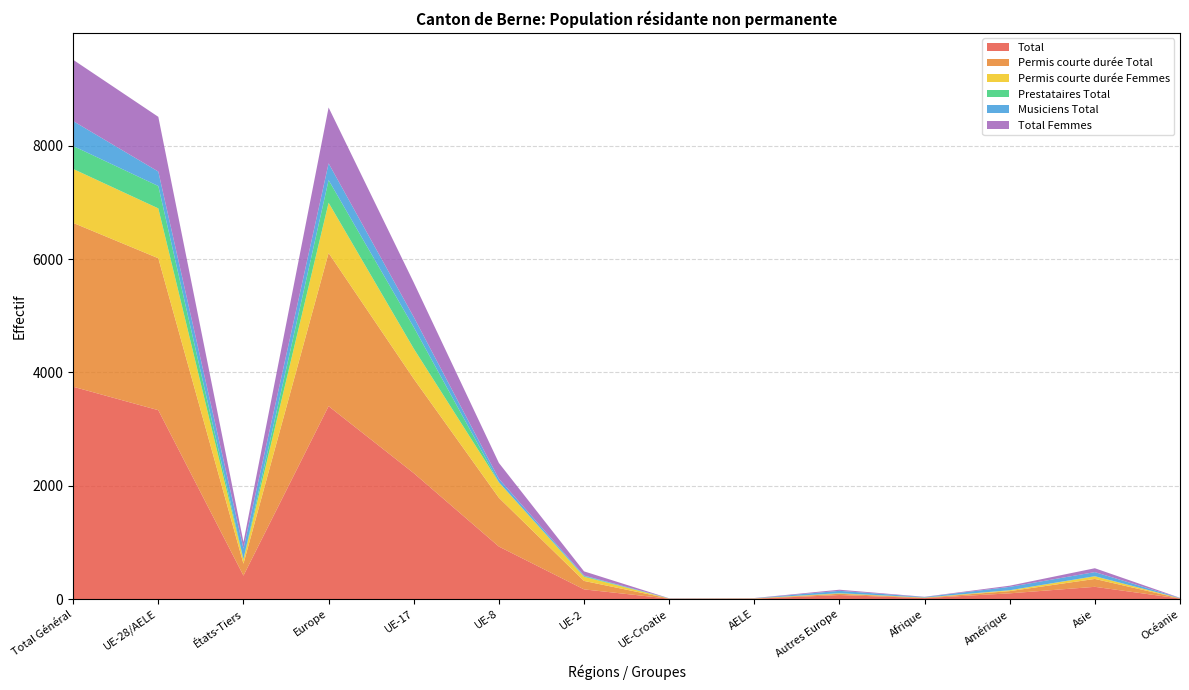

Reading left to right, extract all data points from this chart.

Total: 3748	3334	414	3405	2223	927	171	7	6	71	17	101	216	9
Permis courte durée Total: 2892	2682	210	2704	1665	861	149	3	4	22	7	39	139	3
Permis courte durée Femmes: 952	880	72	887	533	271	73	0	3	7	2	15	46	2
Prestataires Total: 405	395	10	399	379	4	12	0	0	4	2	1	3	0
Musiciens Total: 440	255	185	296	179	60	10	4	2	41	8	59	72	5
Total Femmes: 1082	966	116	986	609	280	74	0	3	20	4	21	68	3